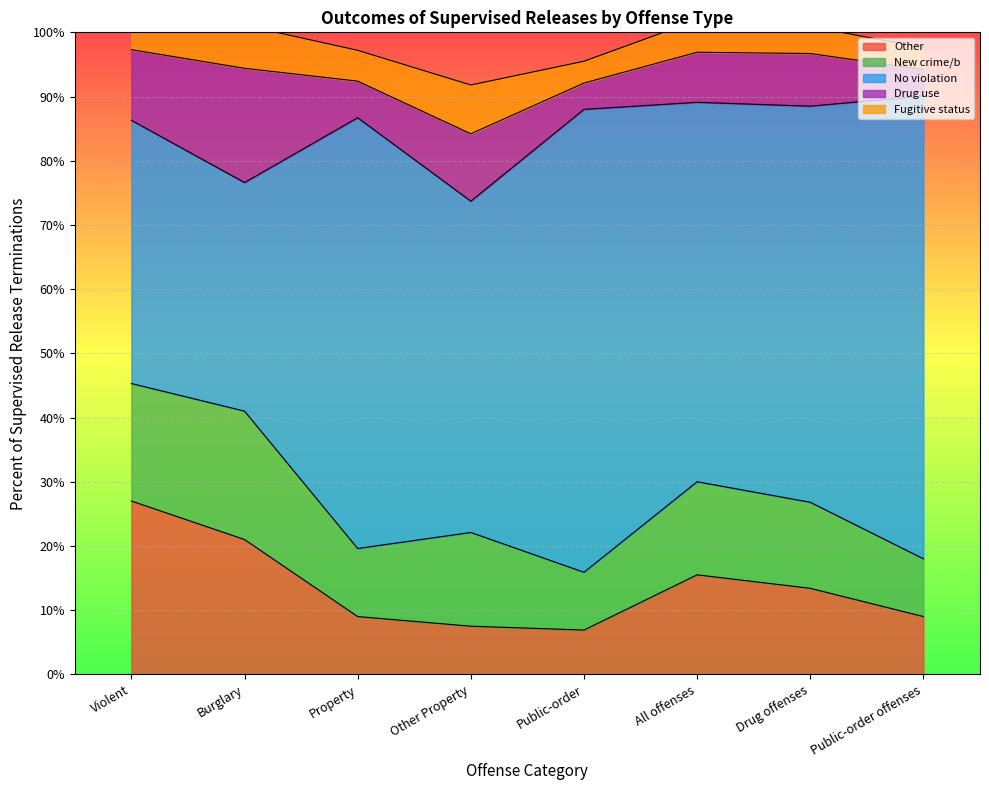

What is the smallest value displayed?

3.4